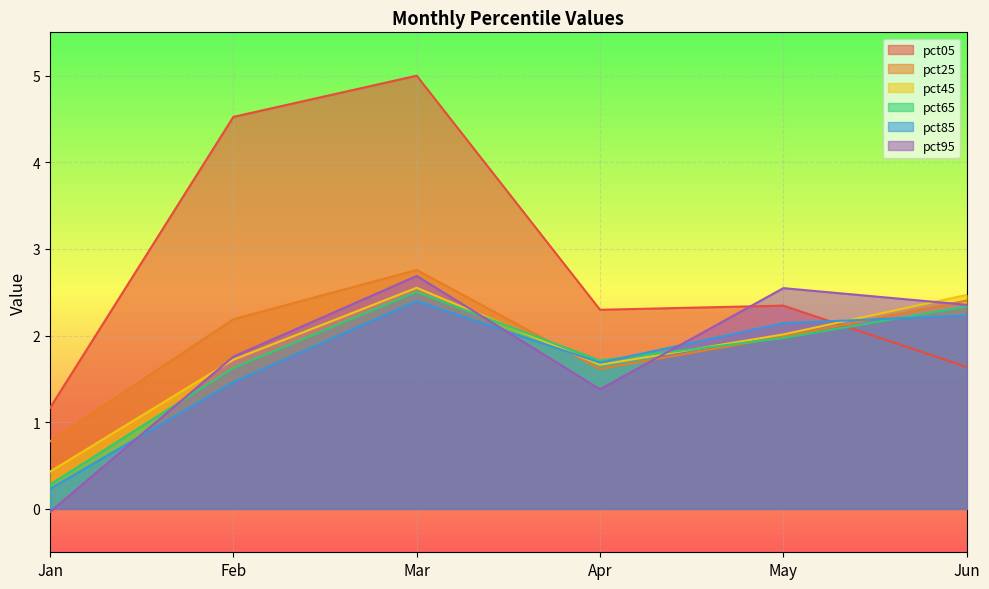

List the labels in order of pct95 value, largest first.

Mar, May, Jun, Feb, Apr, Jan